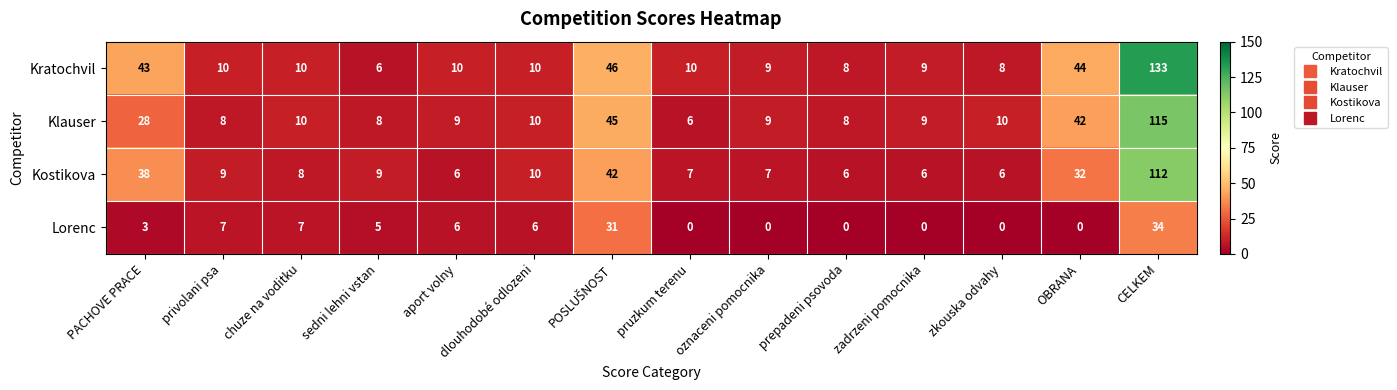

What is the sum of the Klauser values at aport volny and privolani psa?

17